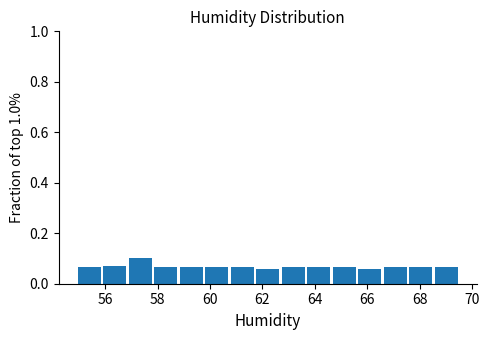

How tall is the bar that spans 62.6 to 63.6 on the x-axis? Neither the bar edges nor the heights are printed on the chart, so give them approximately, as read against the axes.

0.06